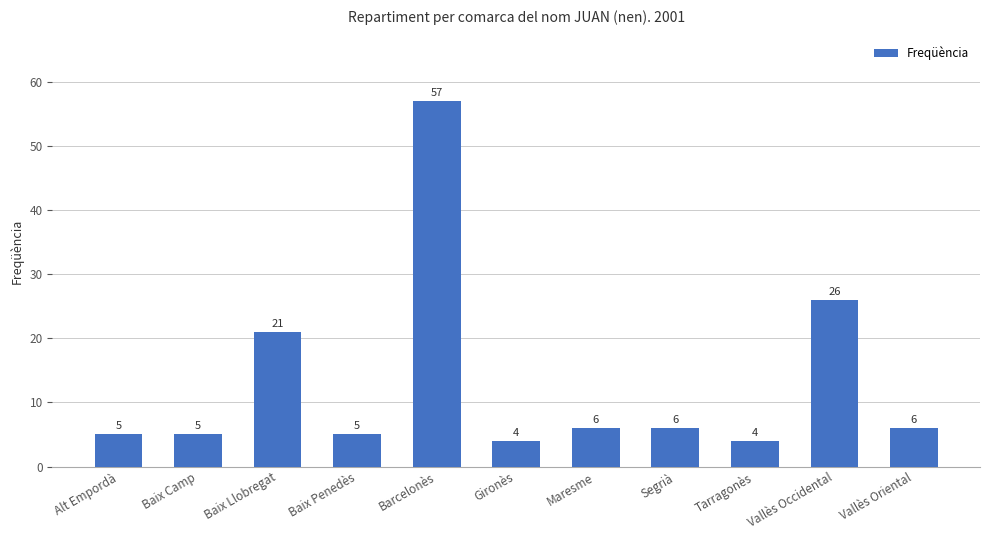

What is the ratio of the value at Baix Llobregat to the value at Baix Penedès?

4.2